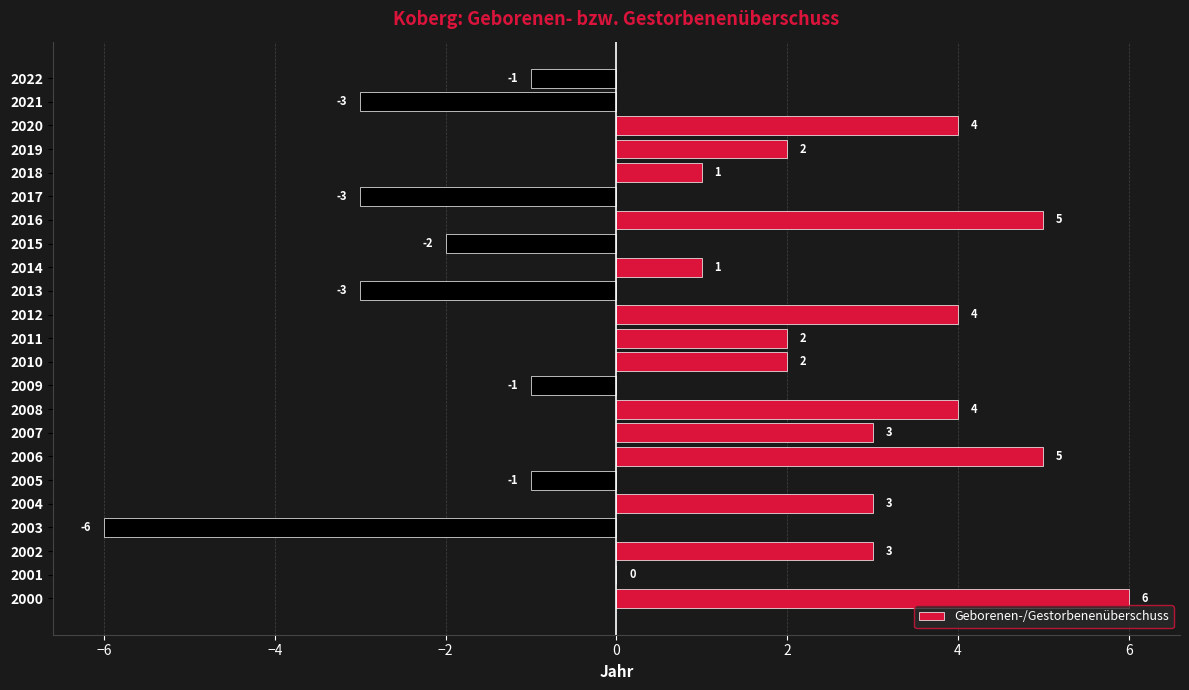

What is the sum of the values at 2005 and 2021?

-4